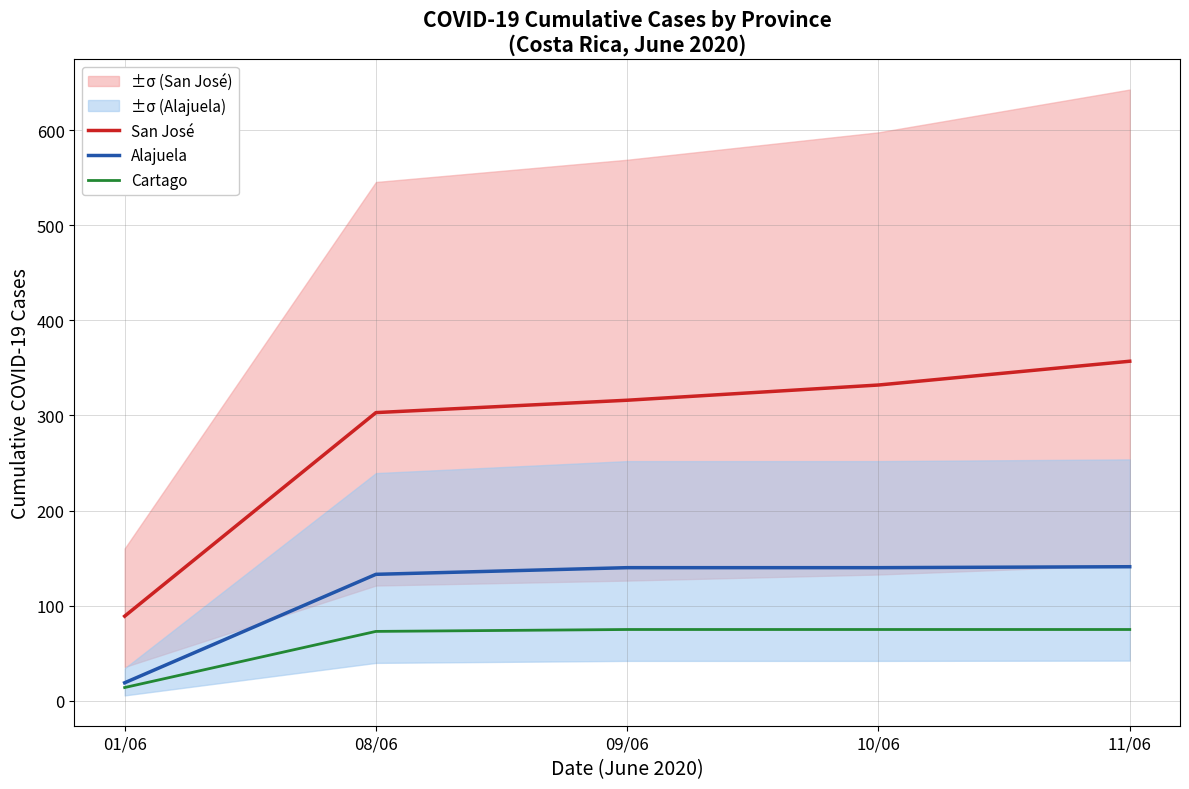

Is the value of Cartago at 09/06 greater than the value of Alajuela at 01/06?

Yes